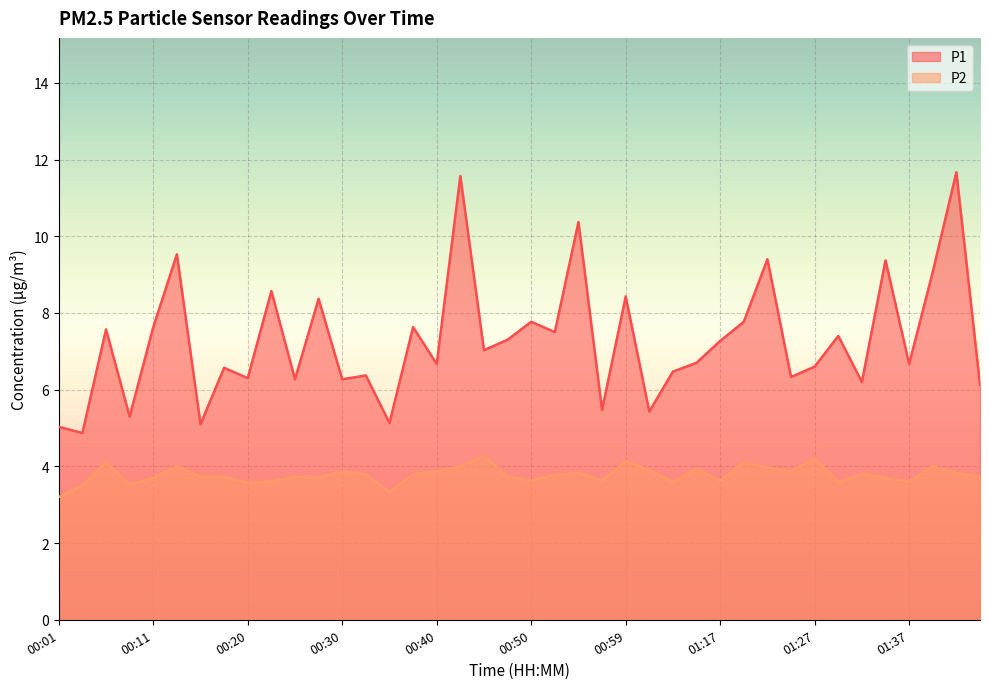

List the series in order of their peak value, highest first.

P1, P2